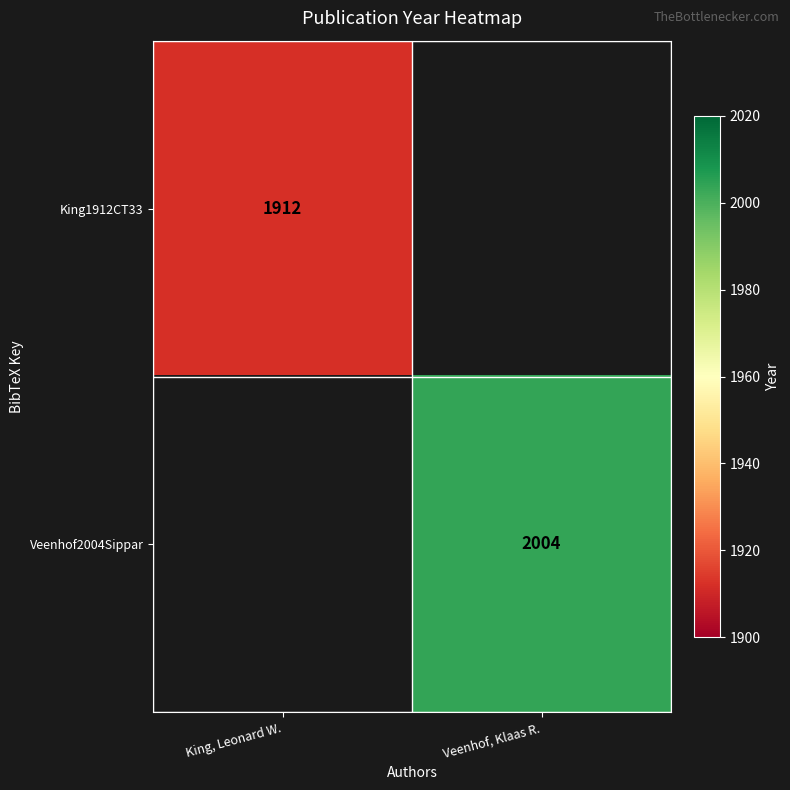

What is the maximum value shown in the chart?

2004.0